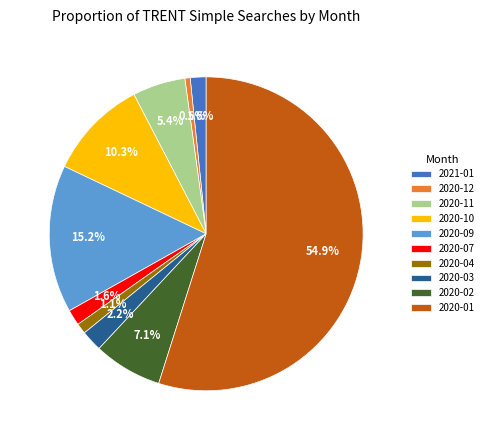

Combined, what portion of the pie is 2021-01 and 2020-09?

16.8%